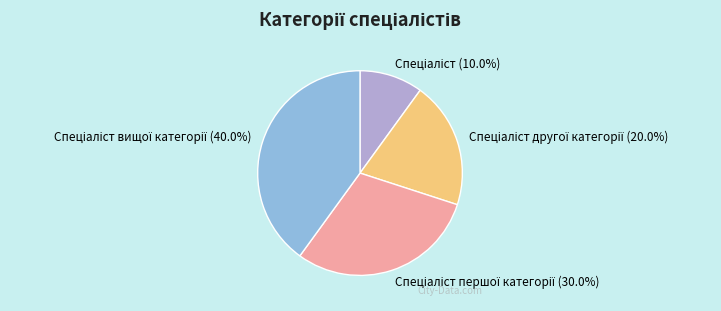

How many segments does this pie chart have?

4